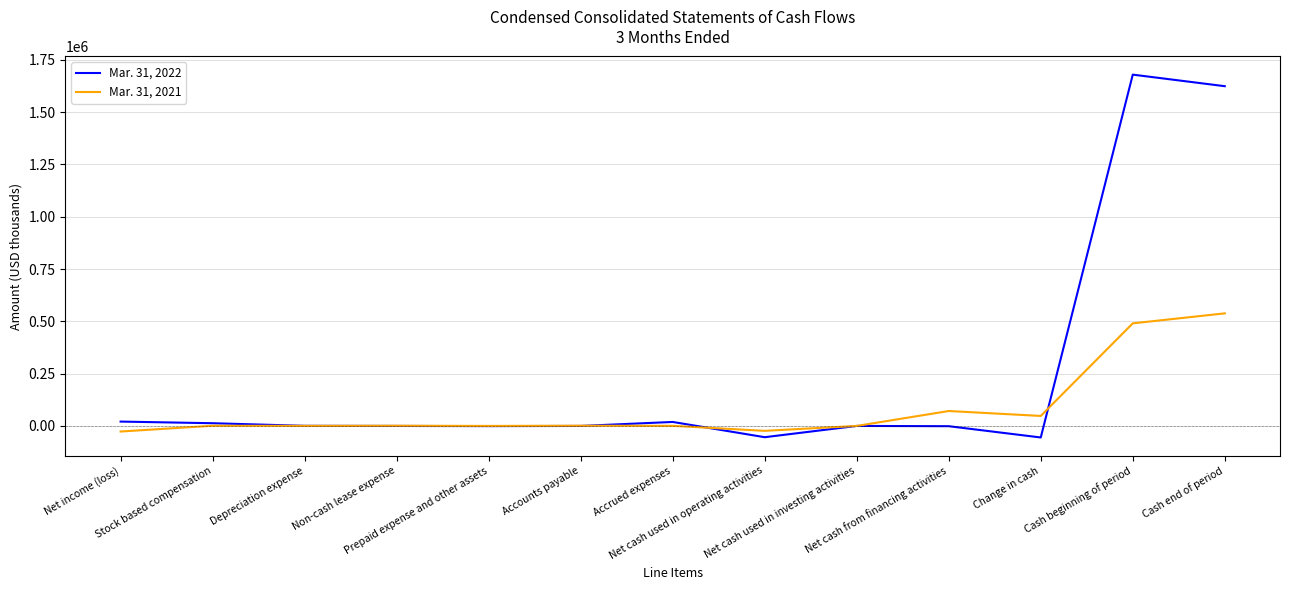

At Change in cash, list the series in order from smallest to largest.

Mar. 31, 2022, Mar. 31, 2021